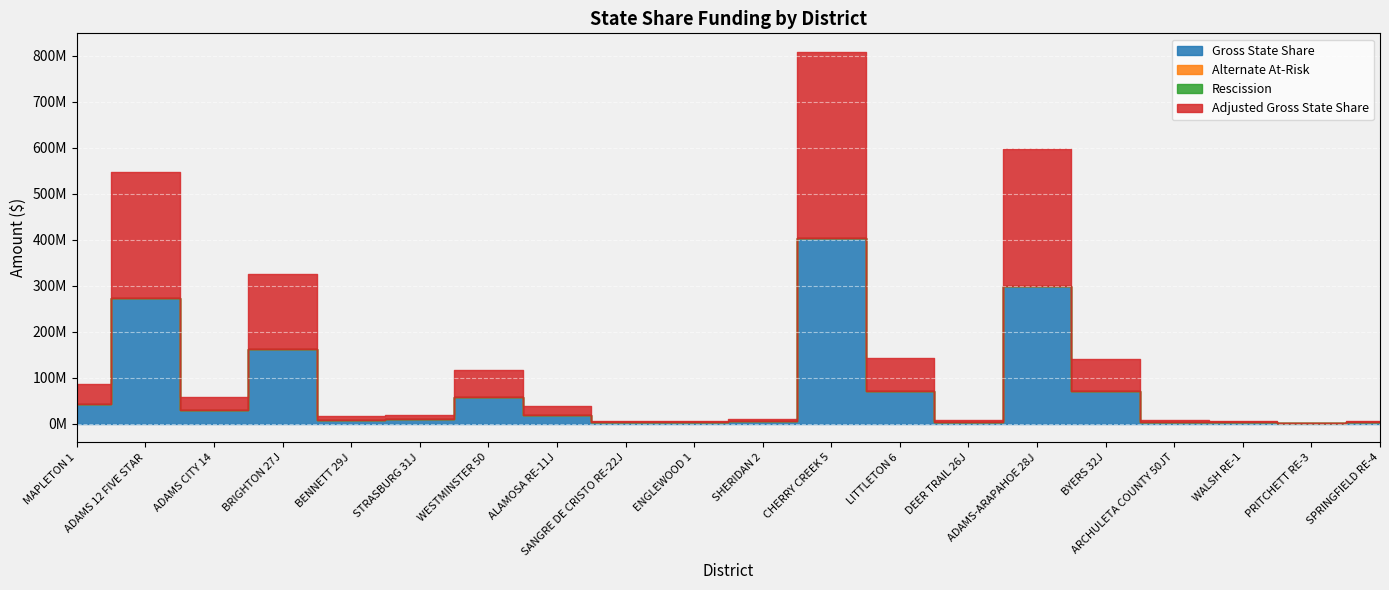

What are all the series names shown in the legend?

Gross State Share, Alternate At-Risk, Rescission, Adjusted Gross State Share